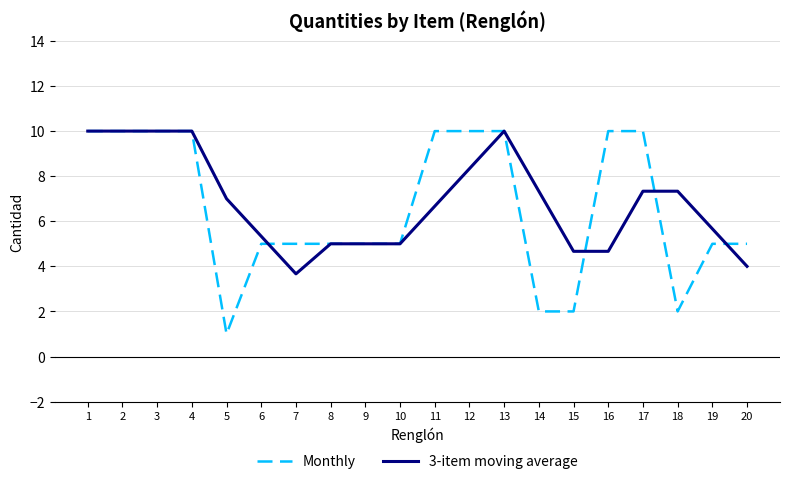

What are all the series names shown in the legend?

Monthly, 3-item moving average